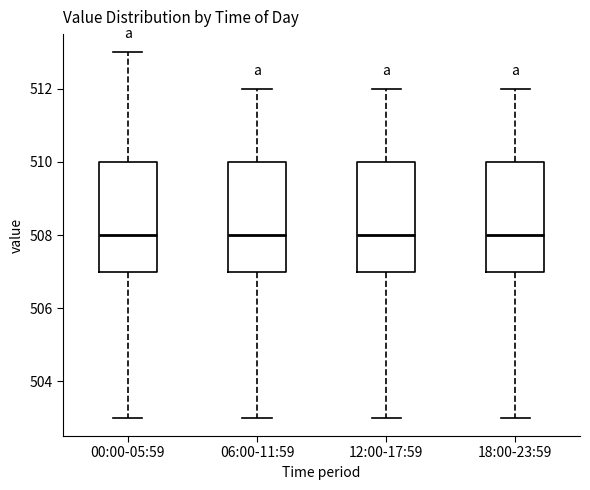

Where is the upper edge of the box for 12:00-17:59 on the y-axis? The values are not printed on the chart, so give them approximately, as read against the axis.

510